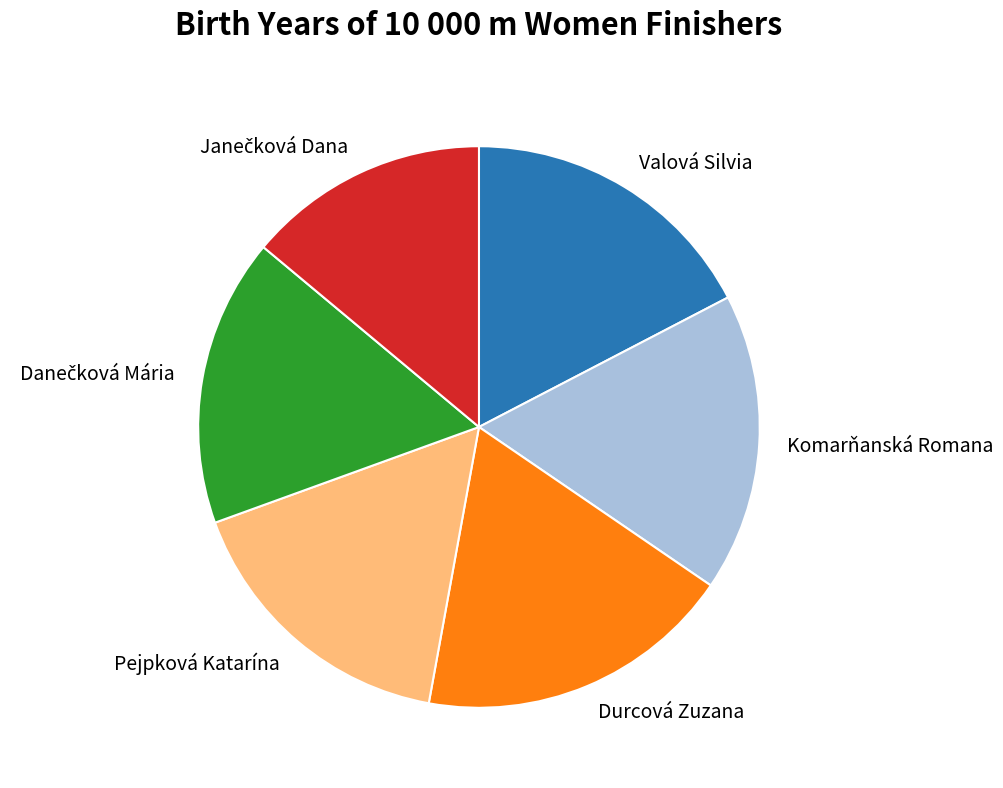

Is Valová Silvia the majority of the pie?

No